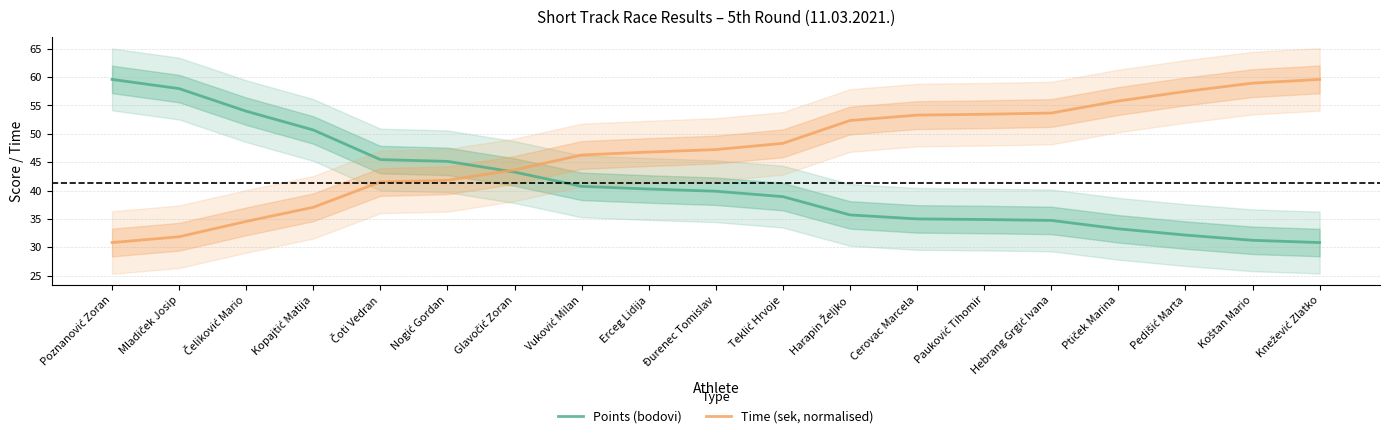

Is the value of Time (sek, normalised) at Poznanović Zoran greater than the value of Points (bodovi) at Glavočić Zoran?

No